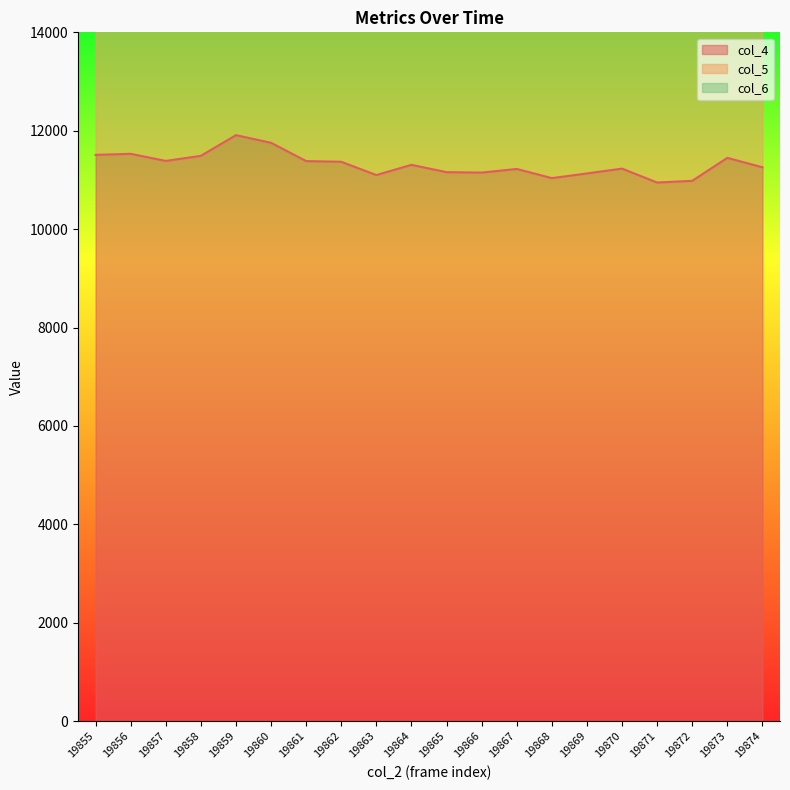

Which series has the largest range (max minus min)?

col_4